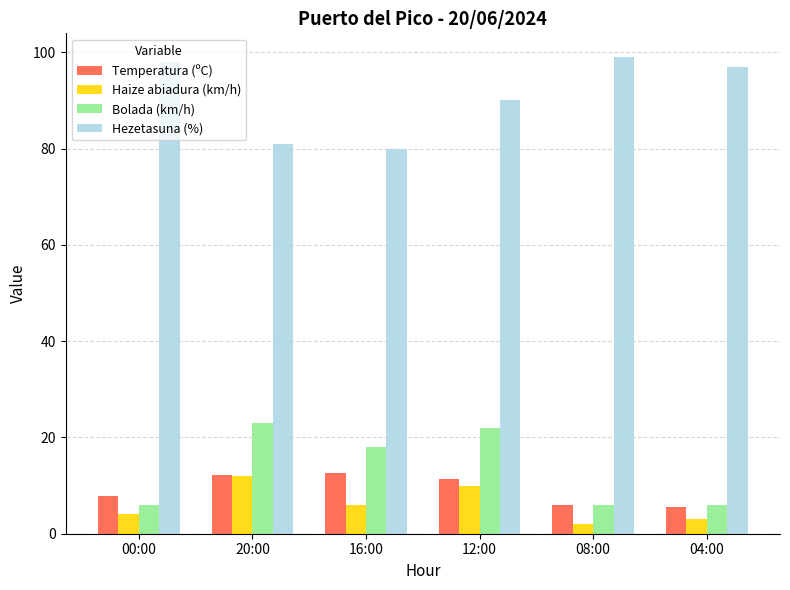

True or false: Haize abiadura (km/h) has a value of 6.0 at 16:00.

True